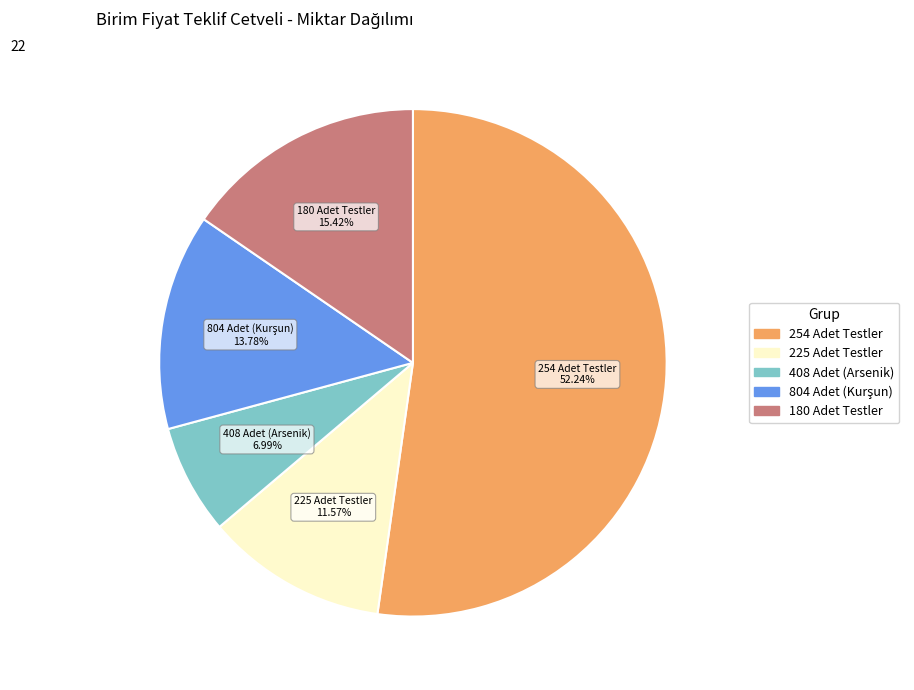

Is there a majority slice in this chart?

Yes